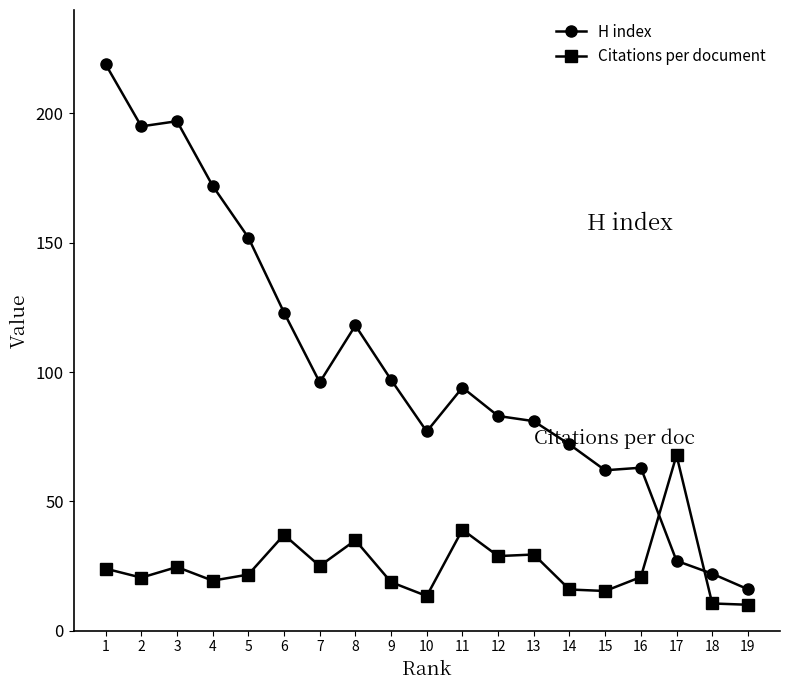

How many times do H index and Citations per document cross each other?

2